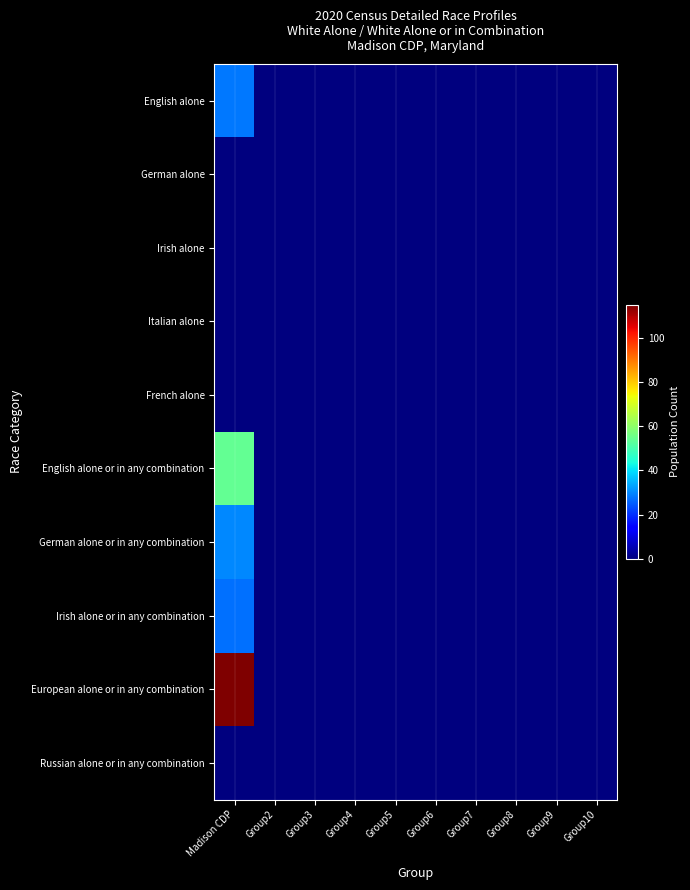

The Irish alone series shows 0 at Group10. True or false?

True